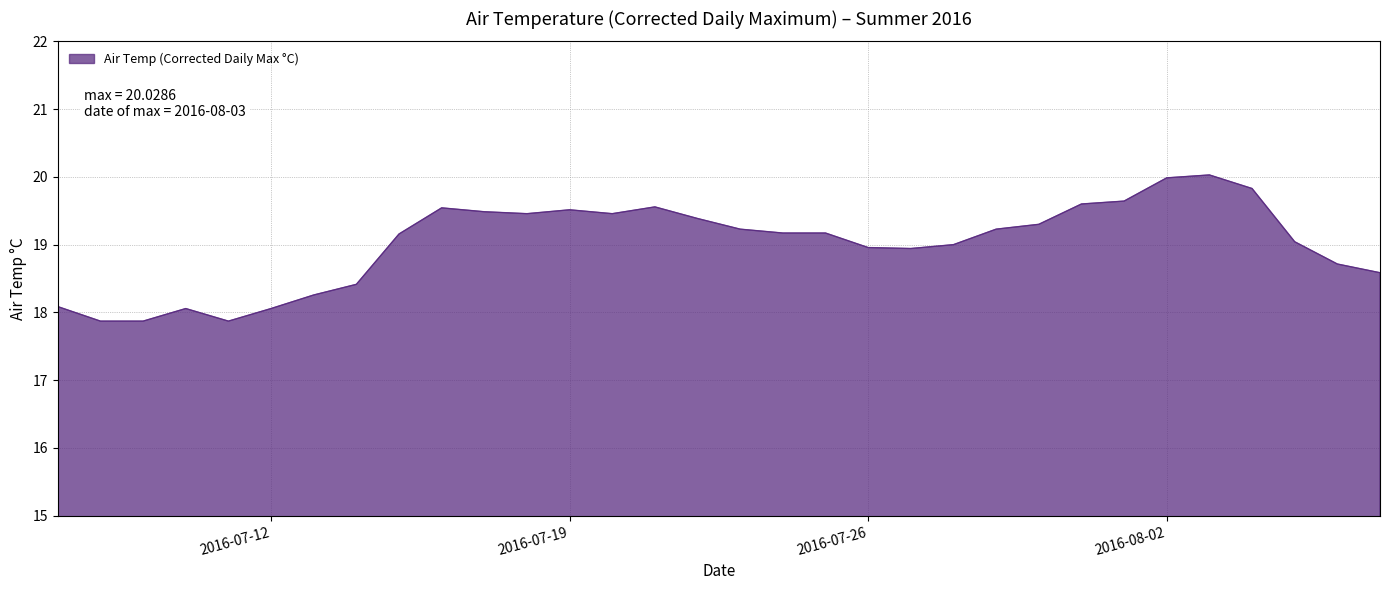

What is the minimum value shown in the chart?

17.9